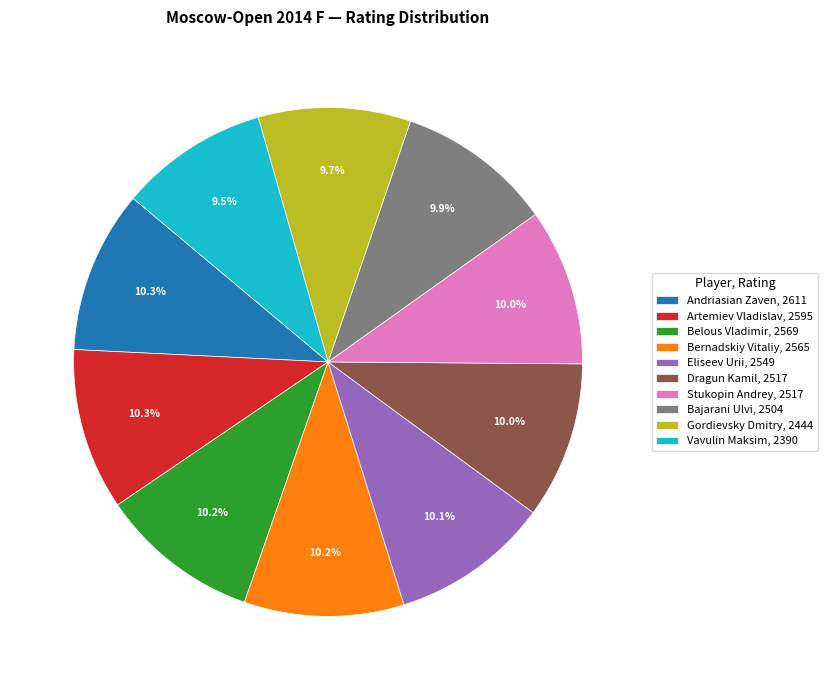

Approximately how many times larger is the value at Bajarani Ulvi, 2504 compared to Gordievsky Dmitry, 2444?

1.0